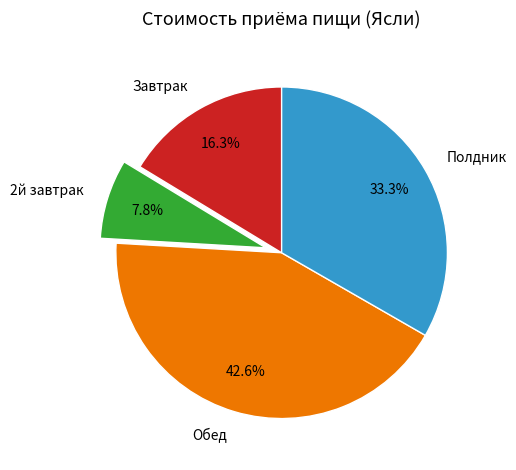

To the nearest percent, what portion does 2й завтрак represent?

8%